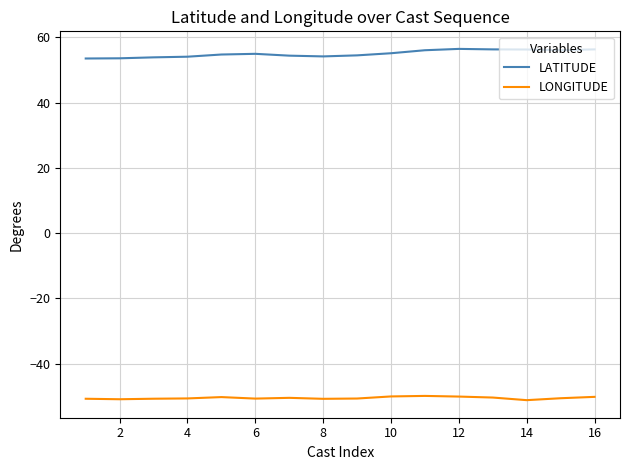

Which series has the largest total across all categories?

LATITUDE